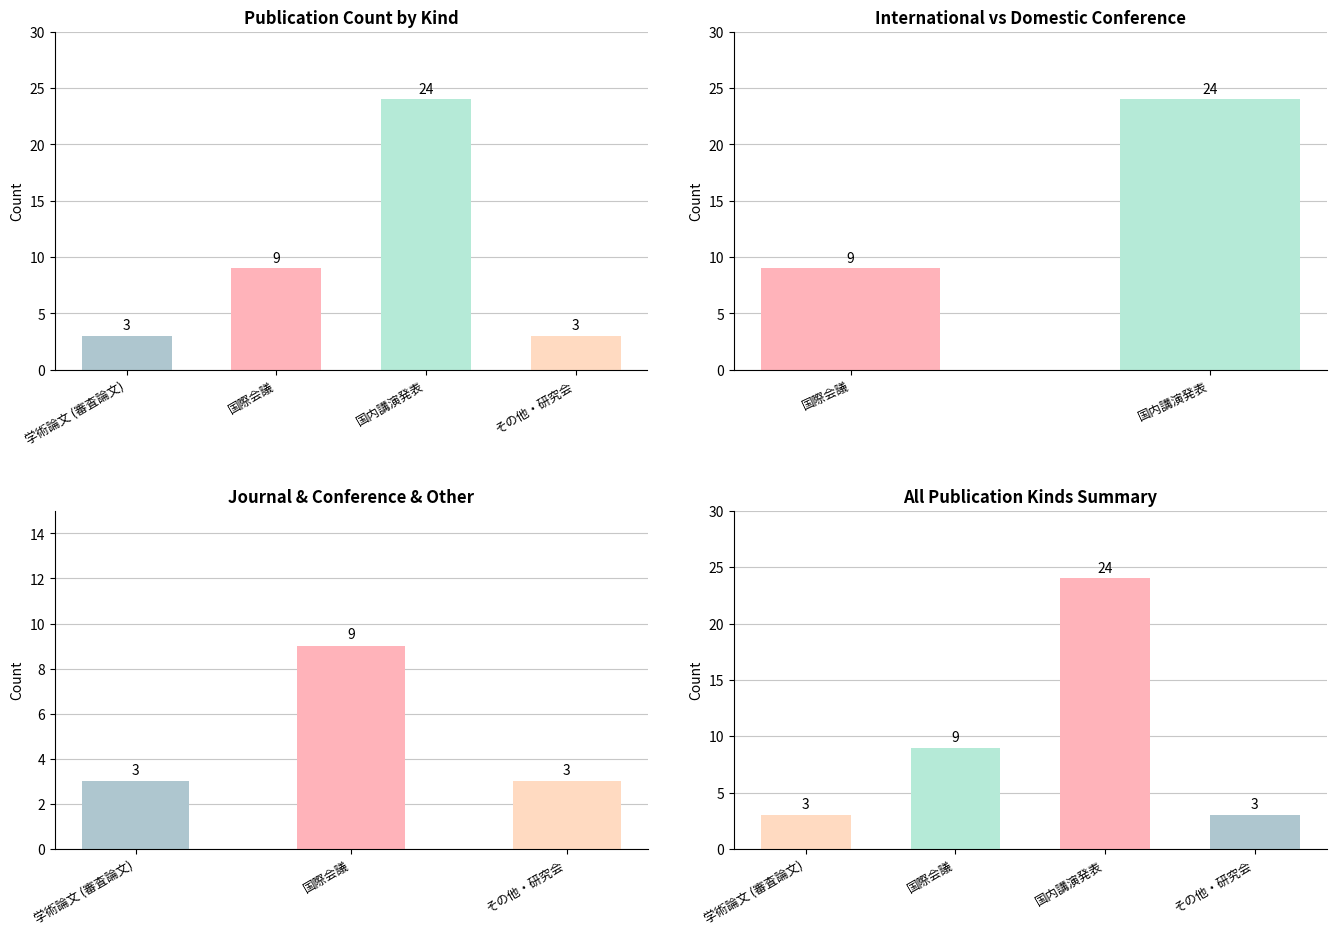

What is the label of the 3rd bar from the left?

国内講演発表